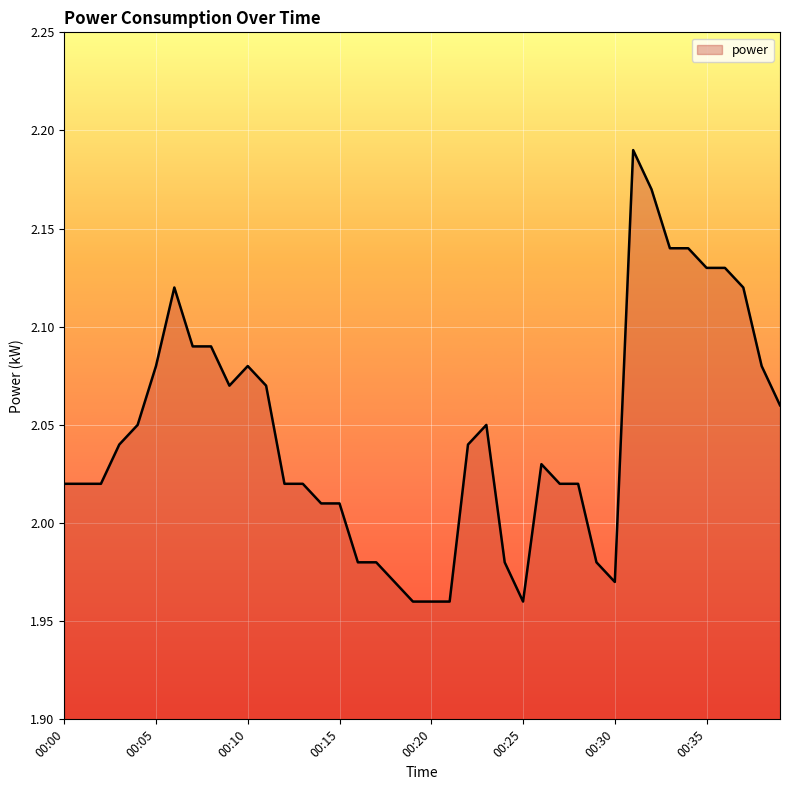

What is the sum of all values?

81.8